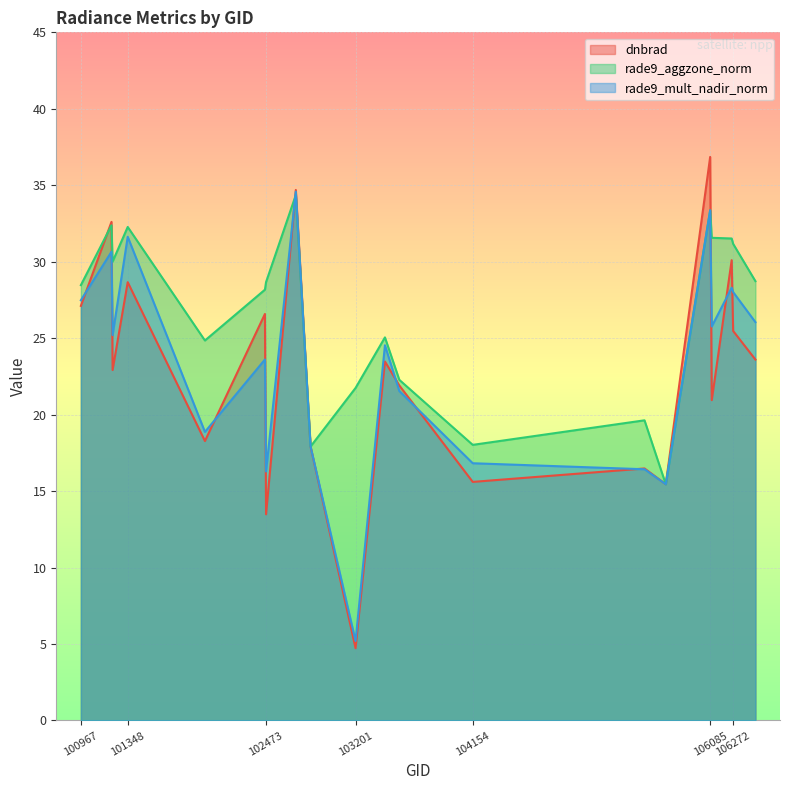

What is the difference between the rade9_aggzone_norm values at 103440 and 104154?

7.0